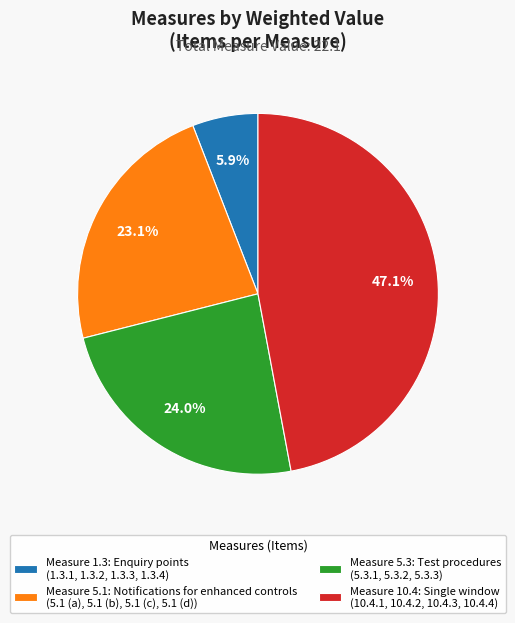

Does any single category account for the majority?

No